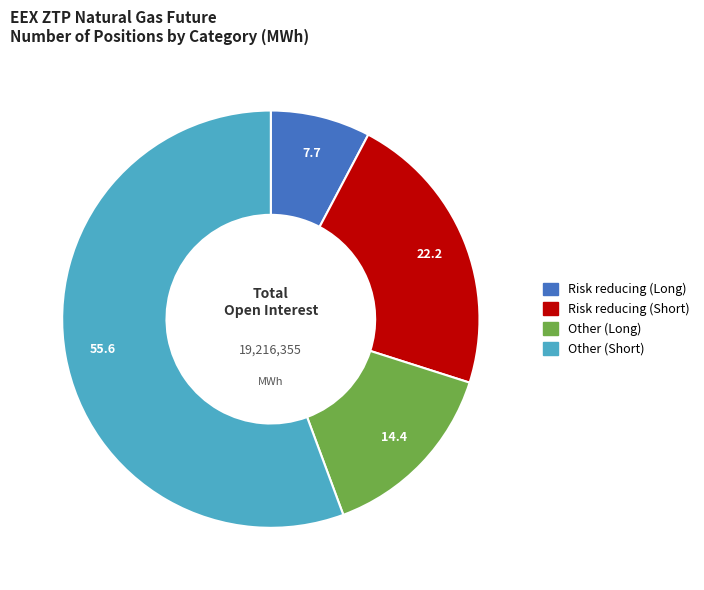

Between Other (Long) and Other (Short), which is larger?

Other (Short)